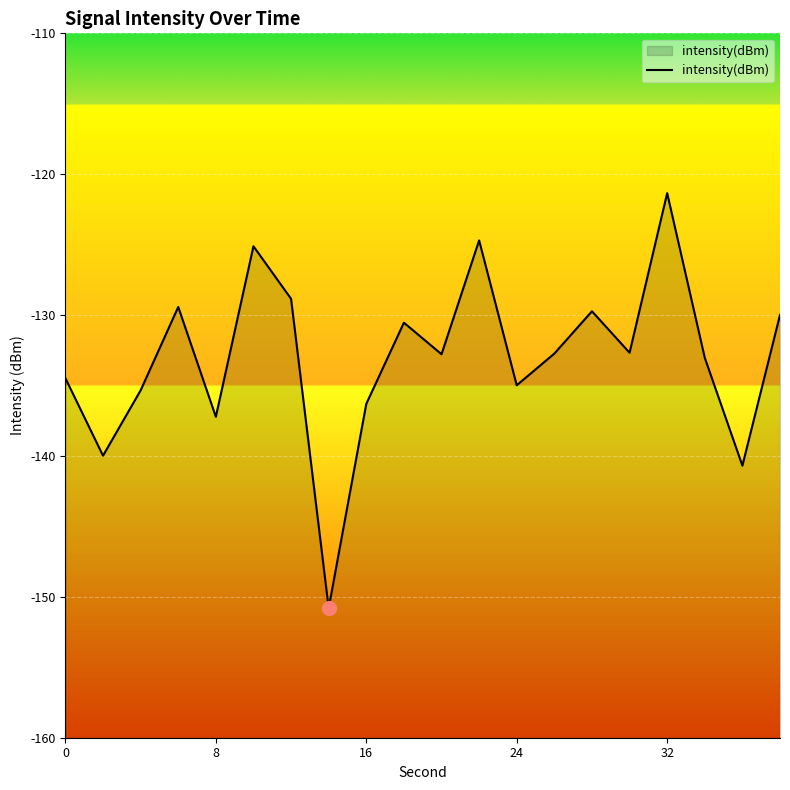

How many values exceed -132?

8